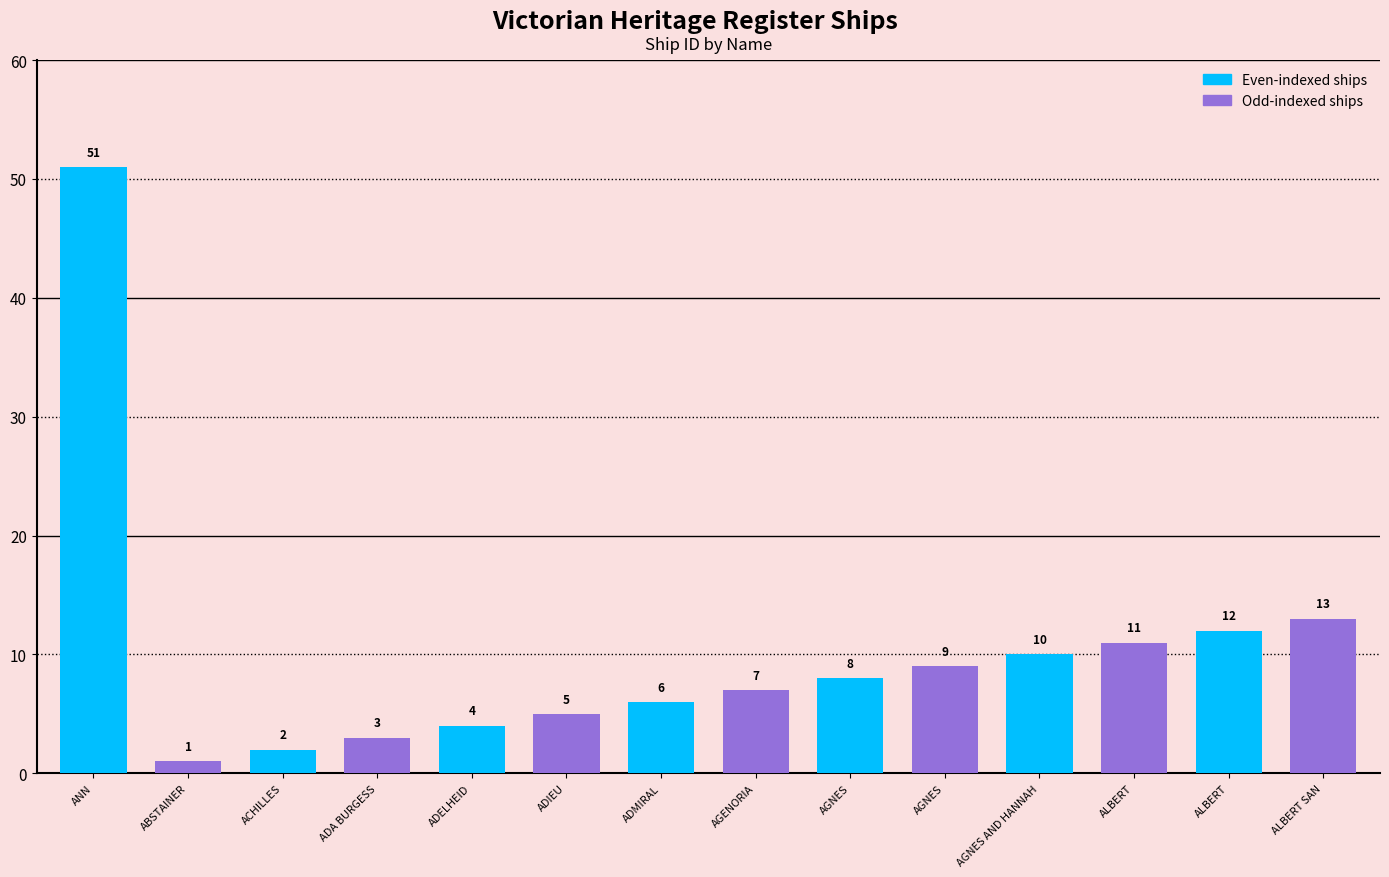

How many bars are there in total?

14